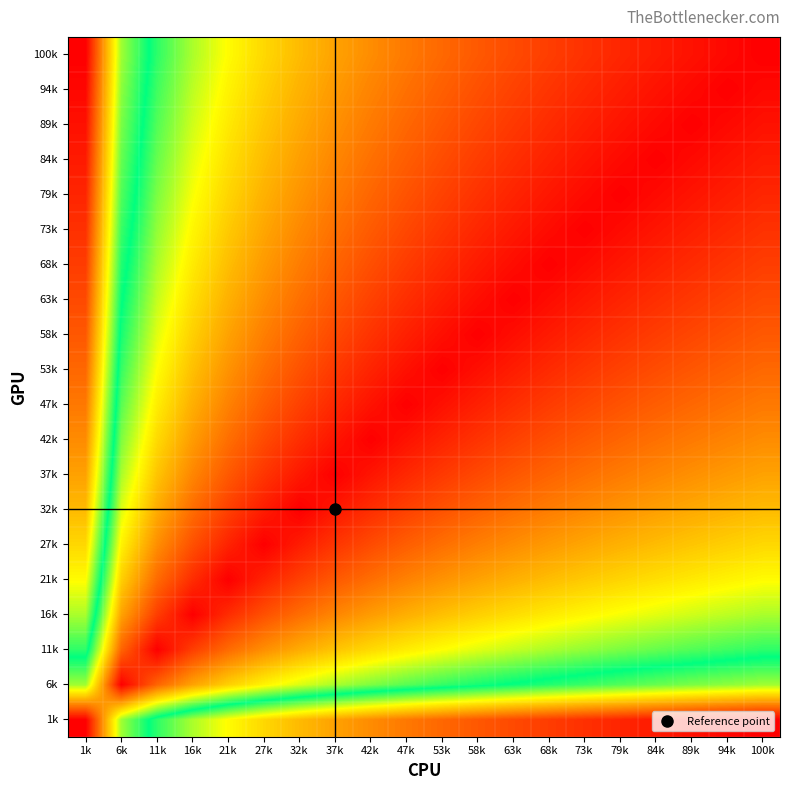

Rank the series at 42k from highest to lowest value.

1k, 6k, 11k, 16k, 100k, 94k, 89k, 84k, 21k, 79k, 73k, 68k, 27k, 63k, 58k, 32k, 53k, 37k, 47k, 42k